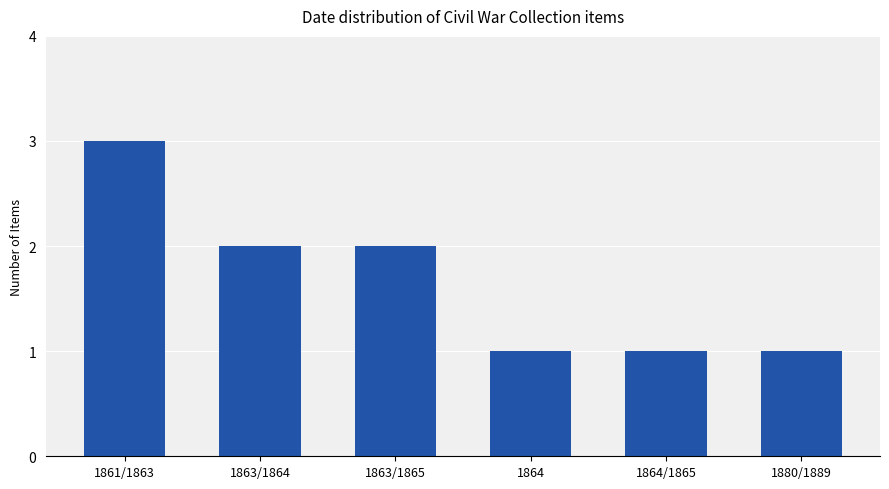

How many distinct data groups are displayed?

1